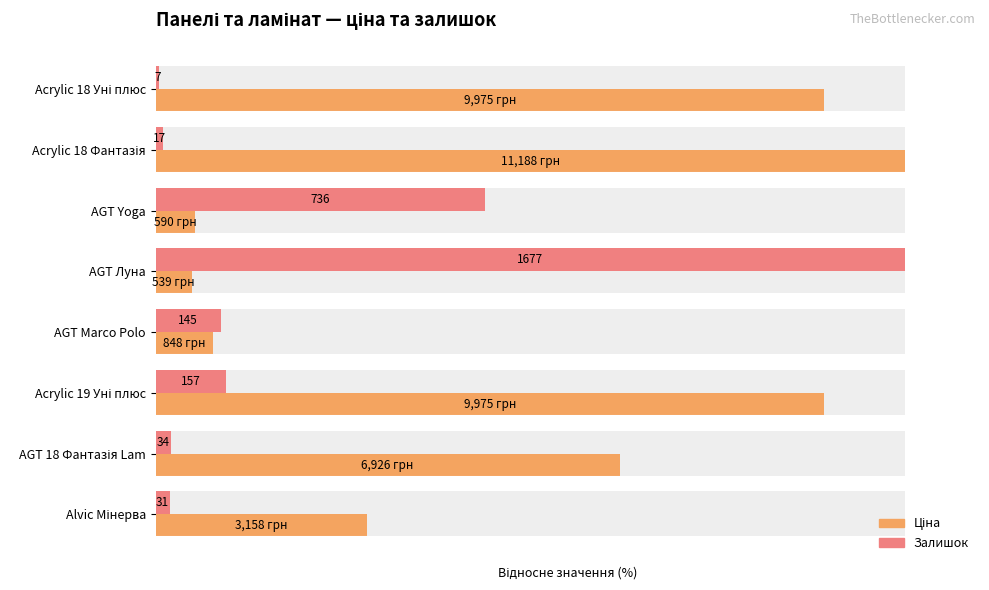

Reading left to right, extract all data points from this chart.

Ціна: 89.2	100.0	5.3	4.8	7.6	89.2	61.9	28.2
Залишок: 0.4	1.0	43.9	100.0	8.6	9.4	2.0	1.8